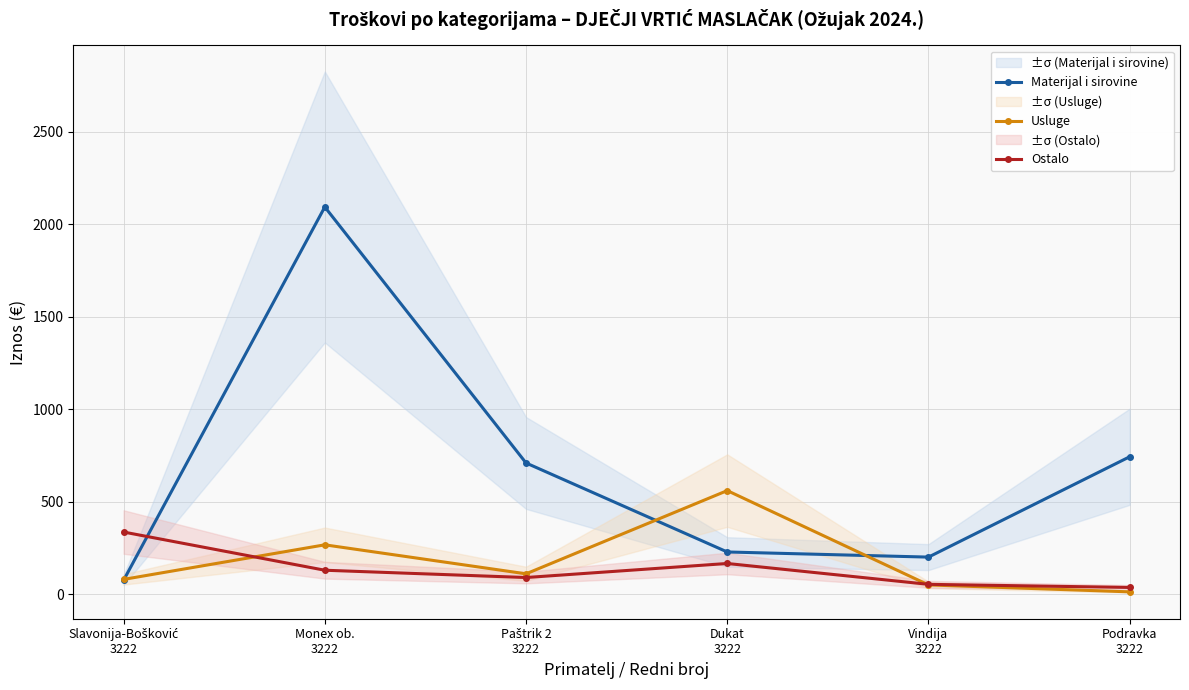

Where do Materijal i sirovine and Ostalo first cross each other?

Slavonija-Bošković
3222 and Monex ob.
3222